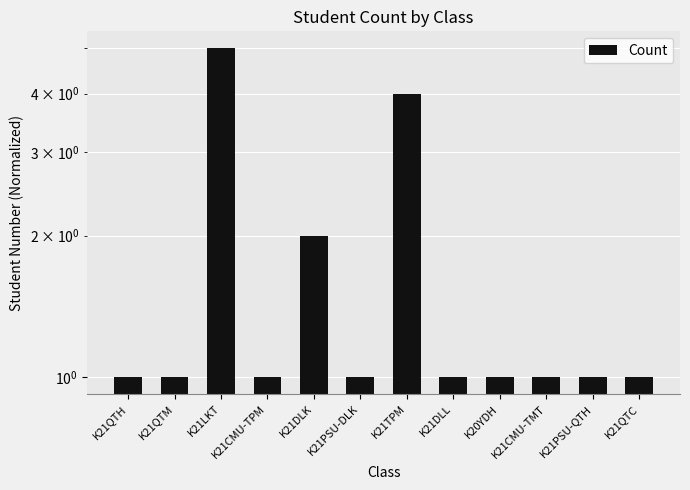

Are the bars horizontal?

No